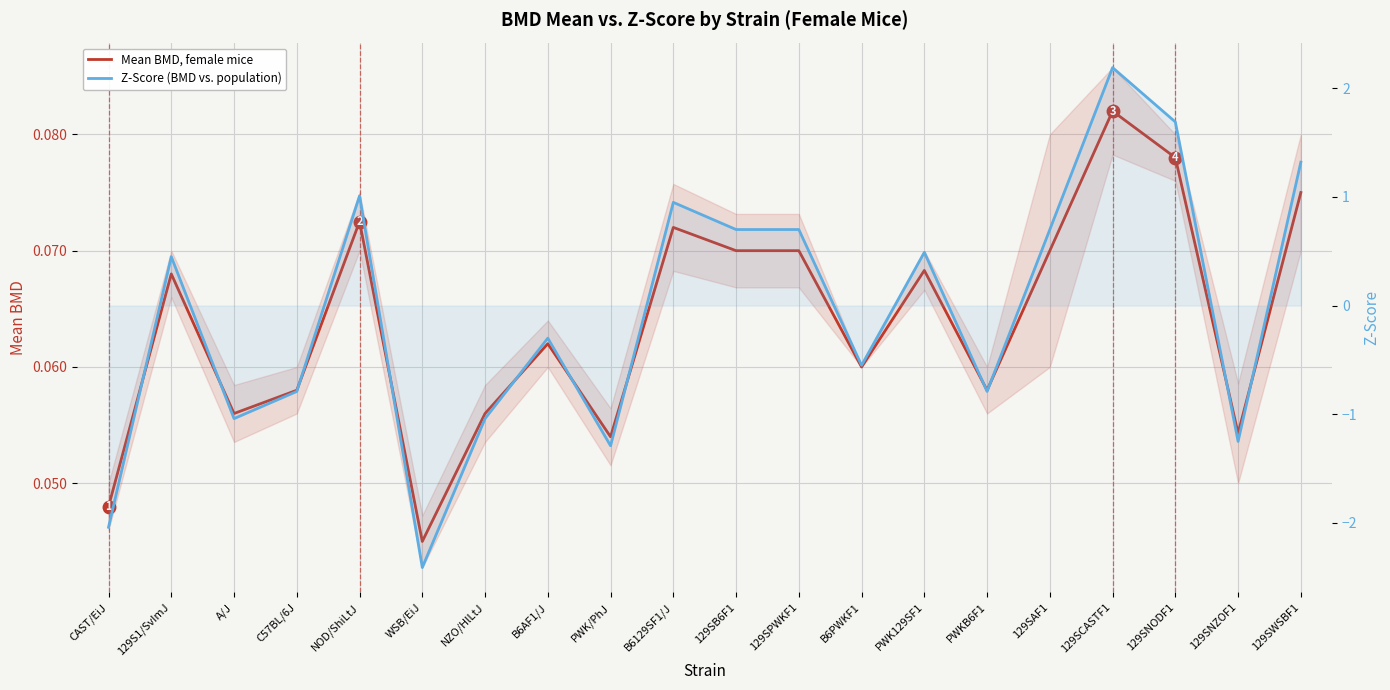

Which category has the lowest value across all series?

WSB/EiJ